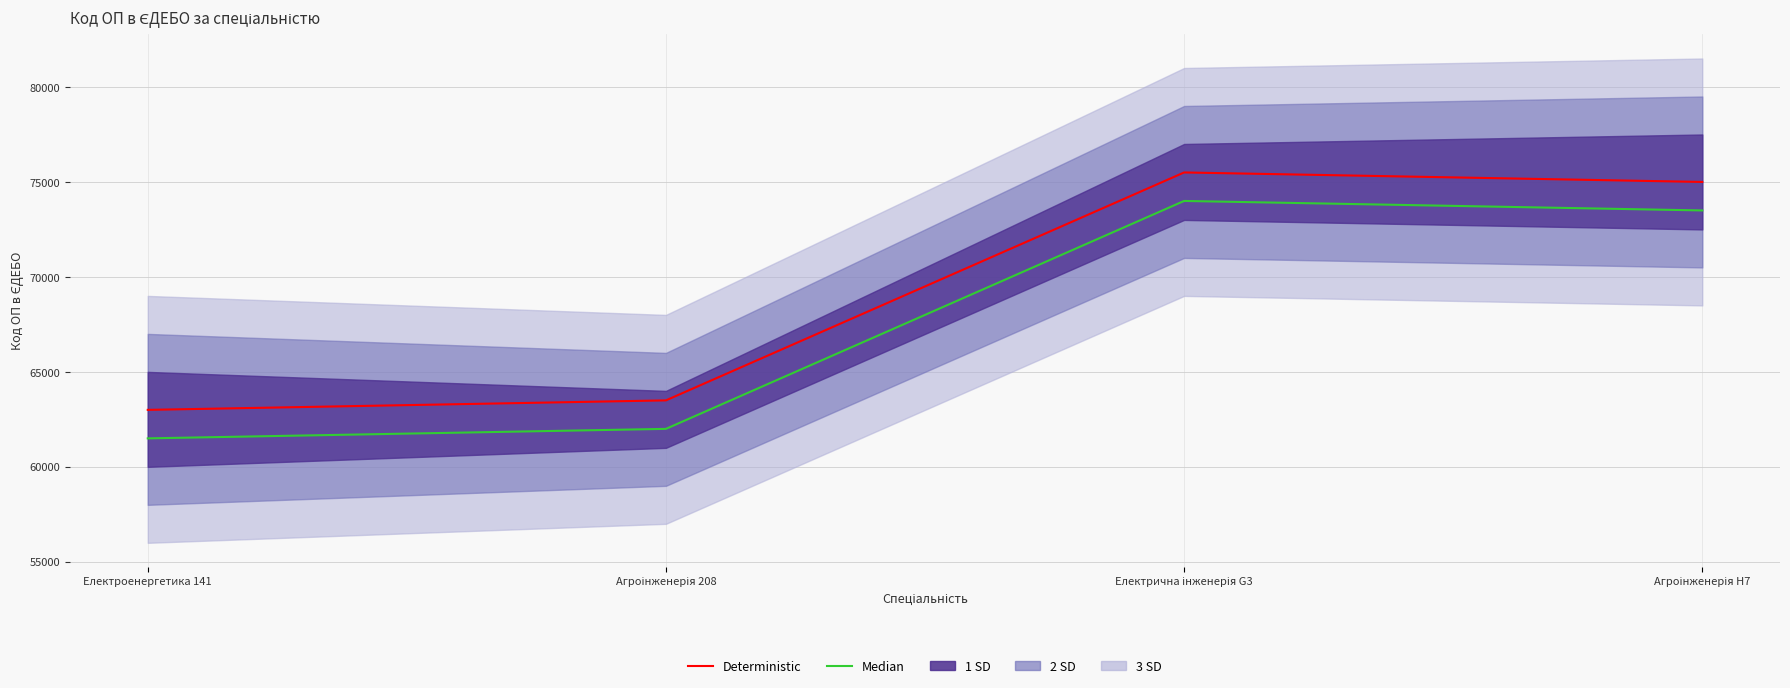

Is the value of Deterministic at Агроінженерія 208 greater than the value of Median at Агроінженерія H7?

No